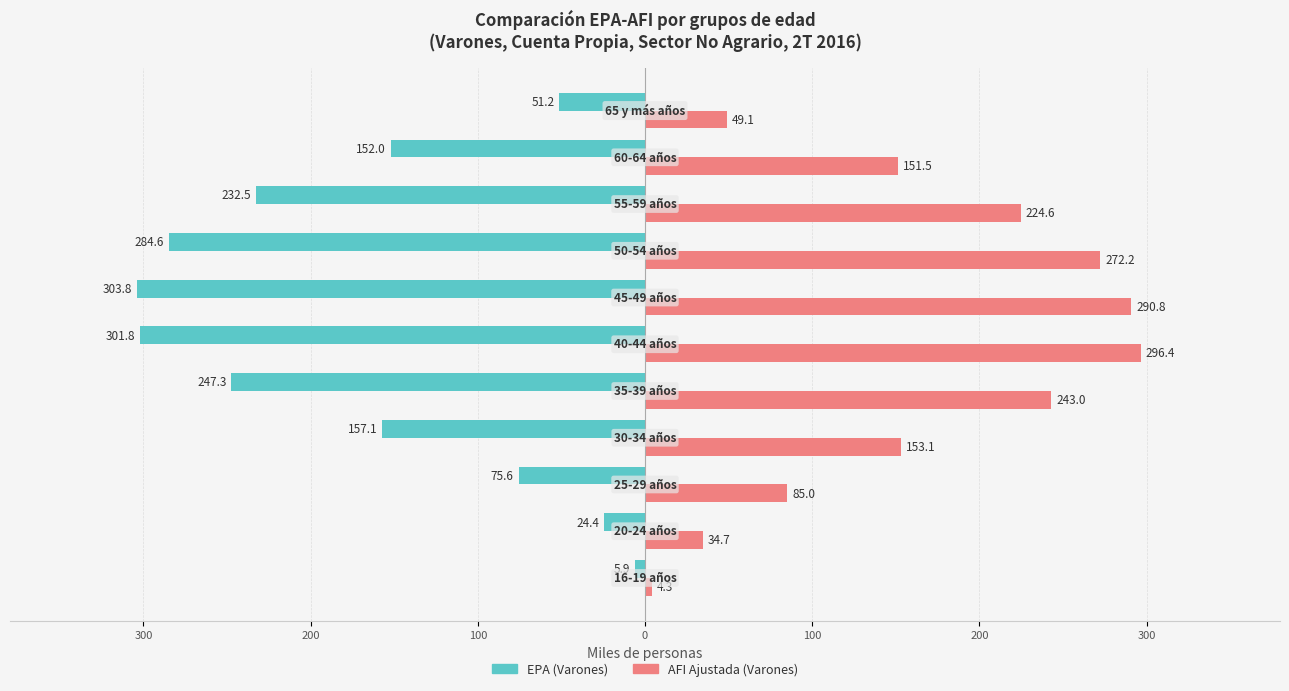

What are all the series names shown in the legend?

EPA (Varones), AFI Ajustada (Varones)